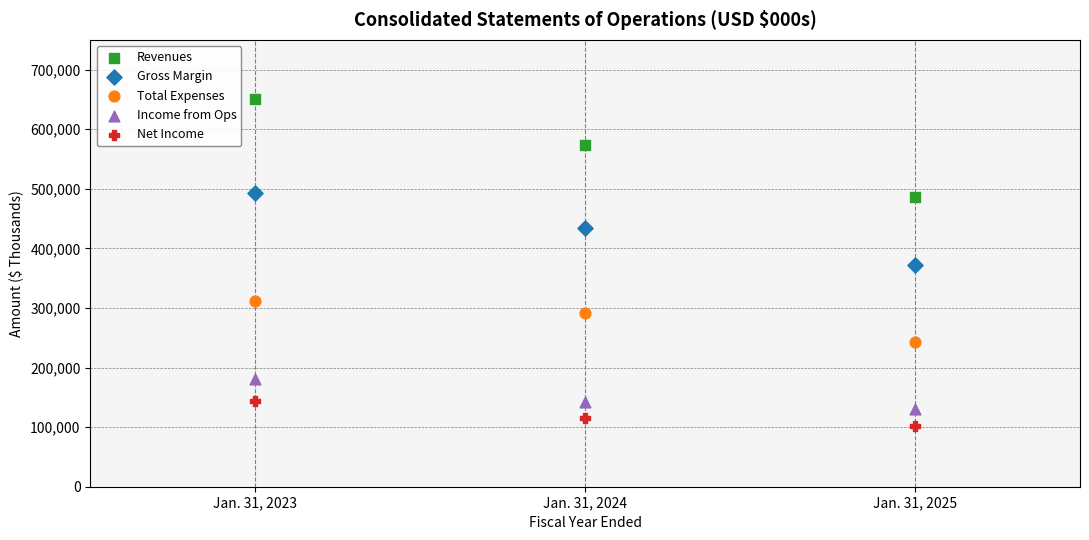

Which series has the widest spread of Y values?

Revenues